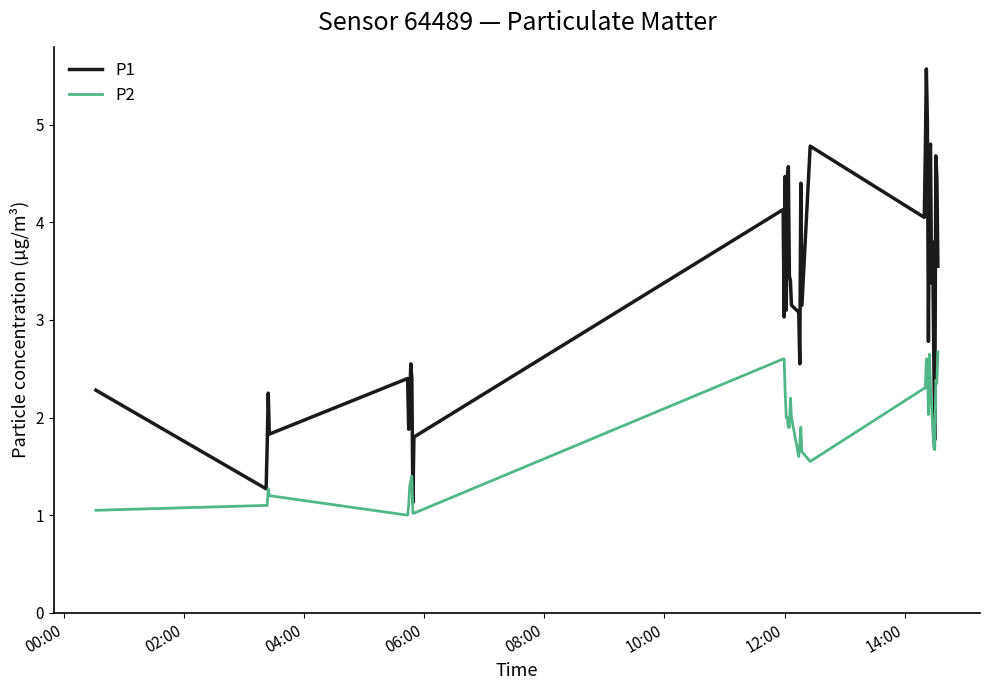

What is the highest value of the P2 series?

2.7